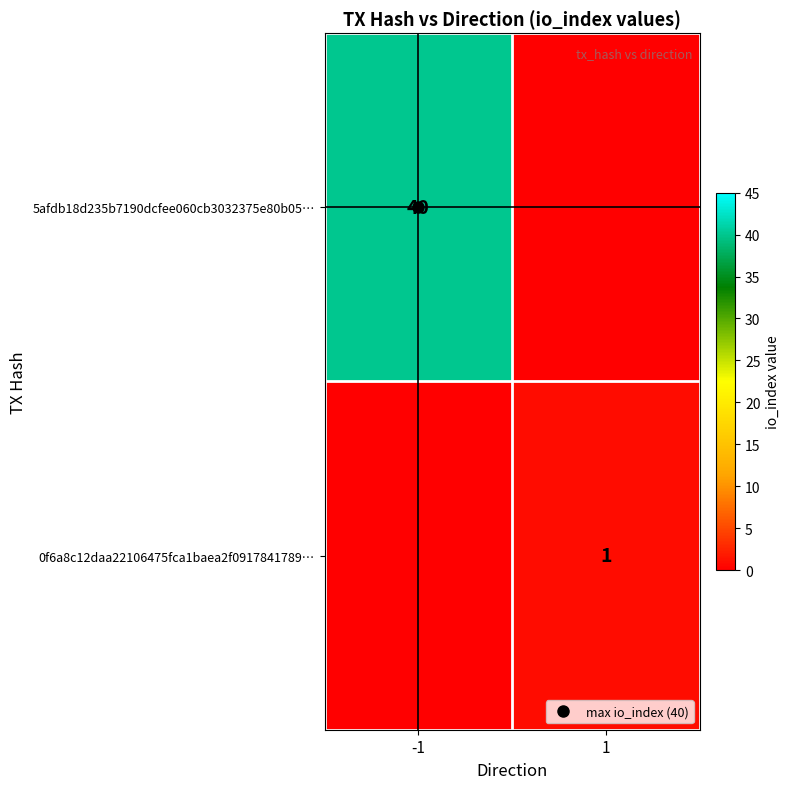

Rank the series by their average value, from highest to lowest.

5afdb18d235b7190dcfee060cb3032375e80b05…, 0f6a8c12daa22106475fca1baea2f0917841789…